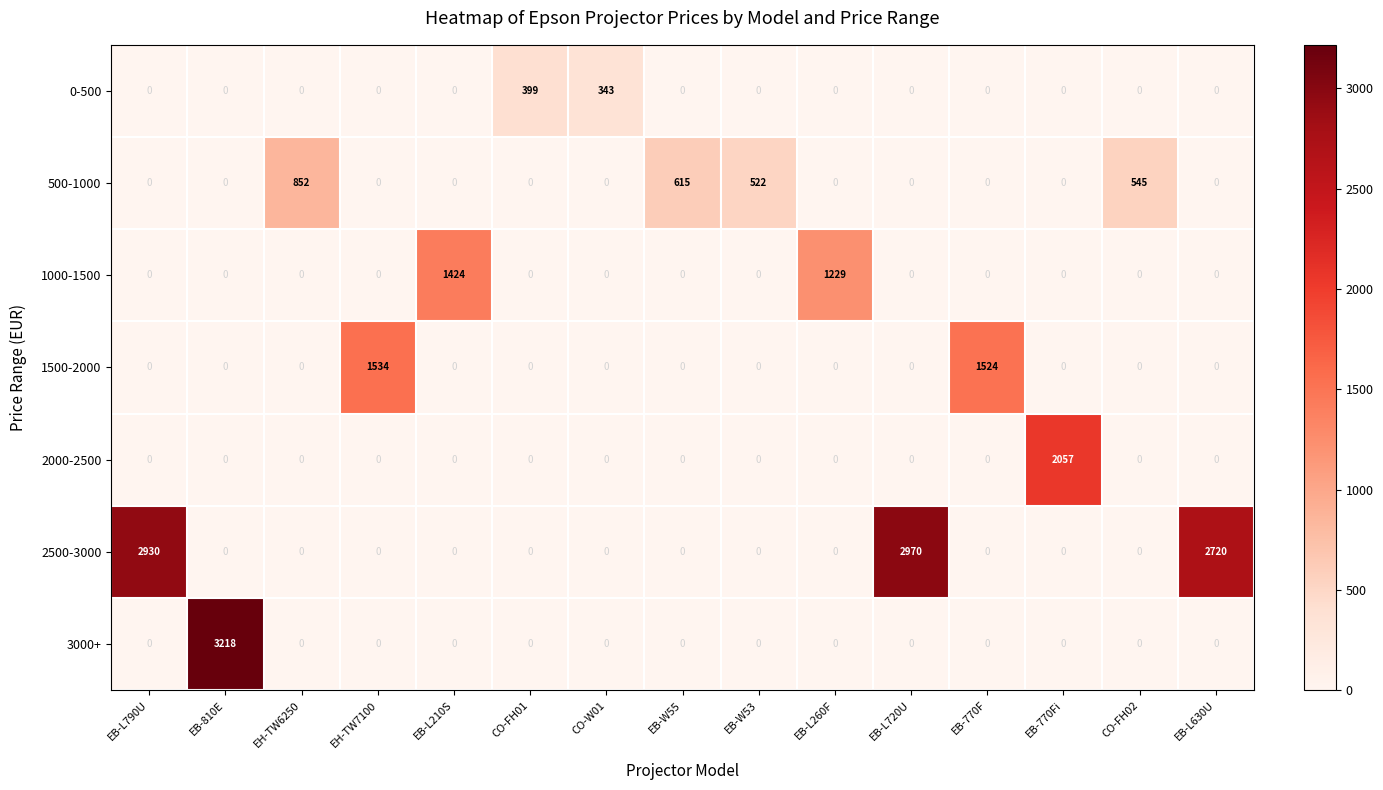

How many data points in 500-1000 are above 0?

4